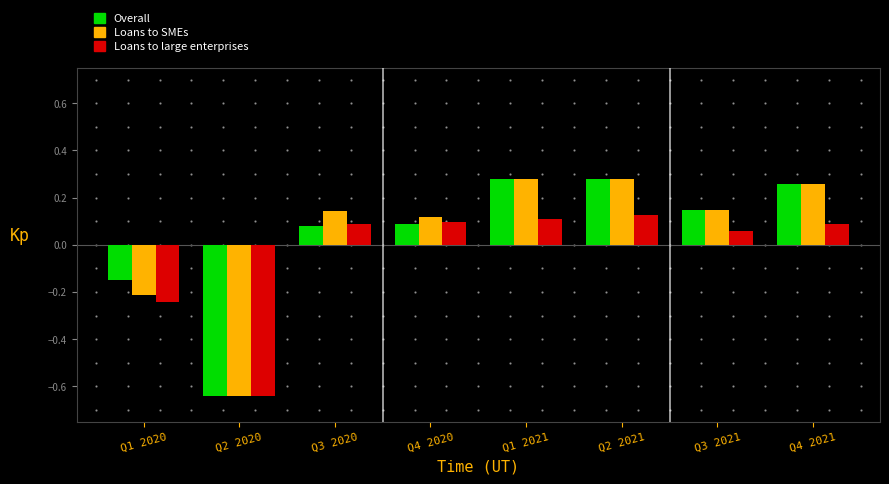

At which category does the chart reach its minimum across all series?

Q2 2020